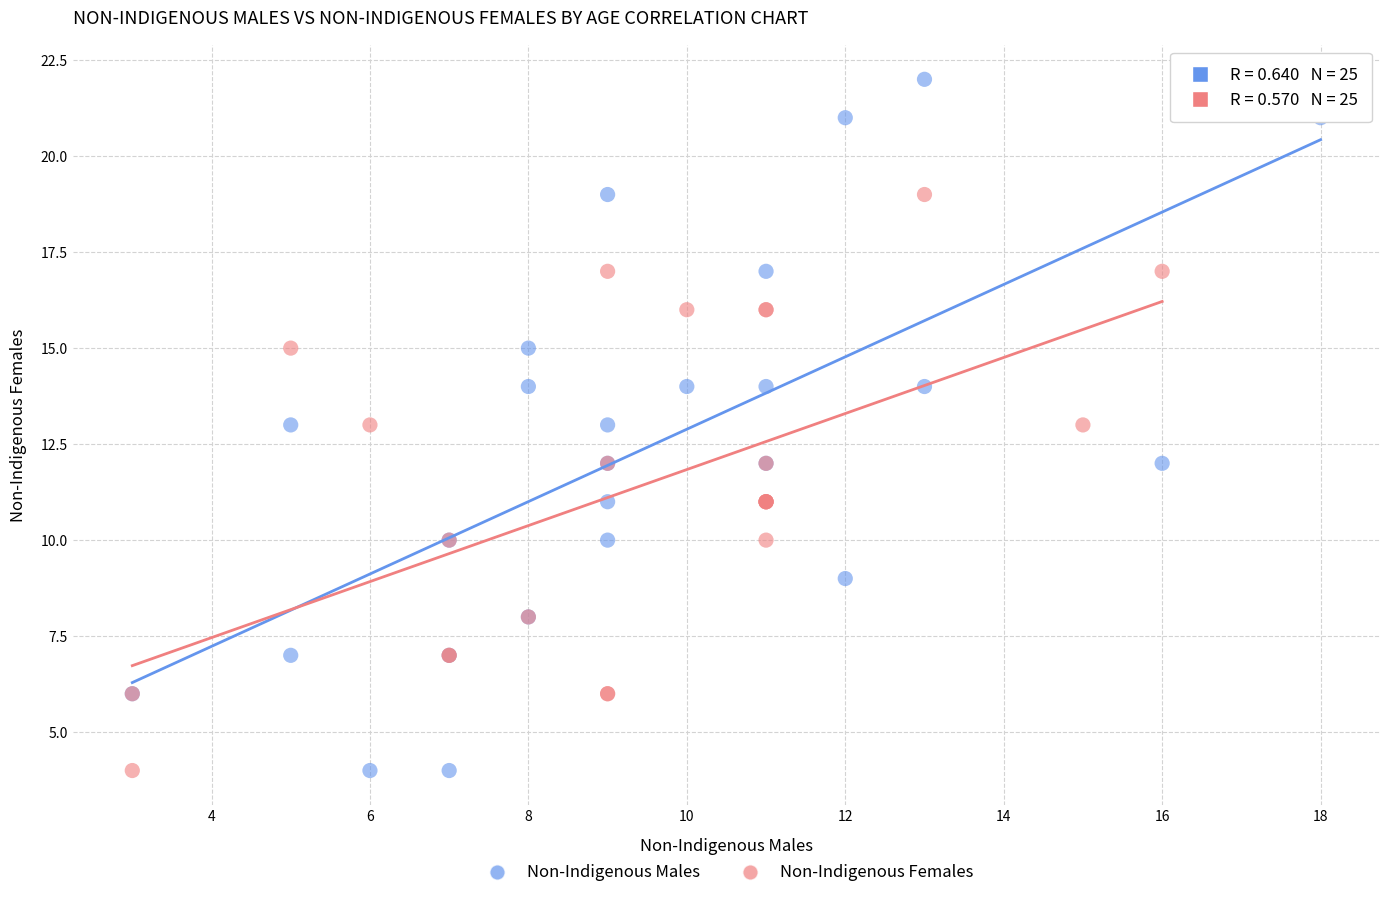

What are all the series names shown in the legend?

Non-Indigenous Males, Non-Indigenous Females